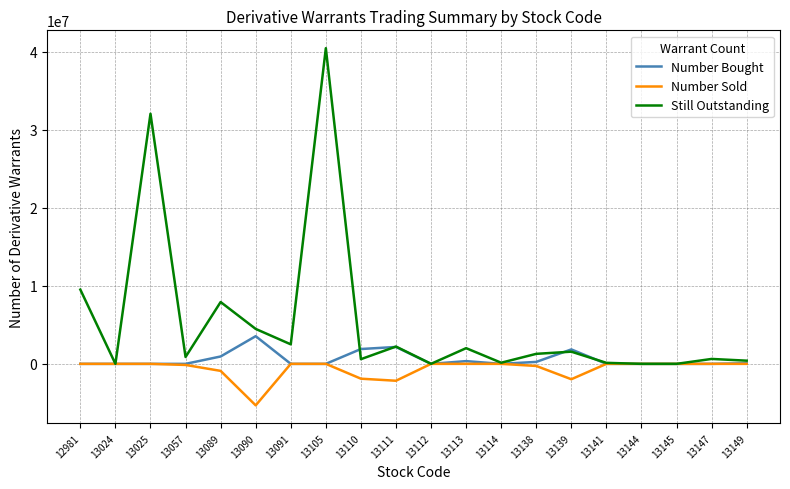

Does the chart have visible grid lines?

Yes